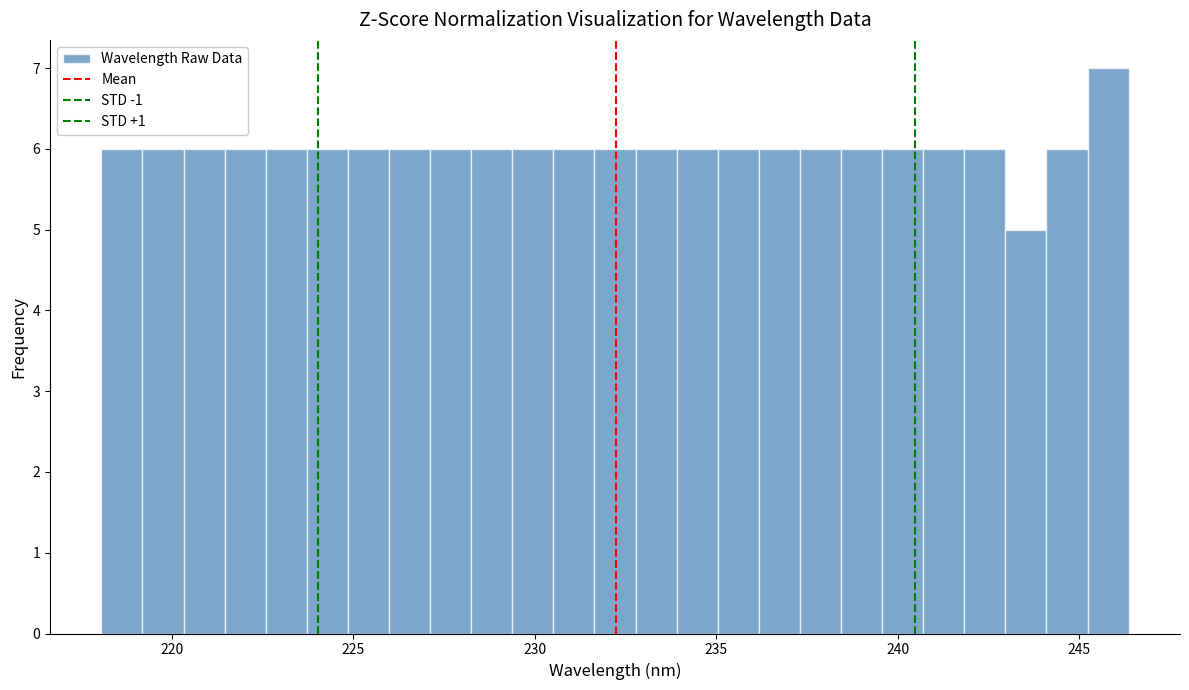

Around what value on the x-axis is the tallest bar? Give the approximate position of its centre, as read against the axis.

246.0